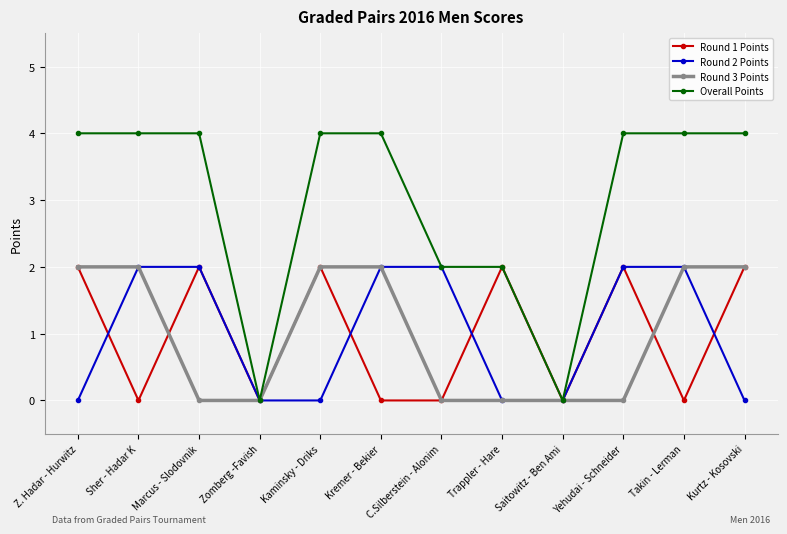

What is the total value across all series at Kaminsky - Driks?

8